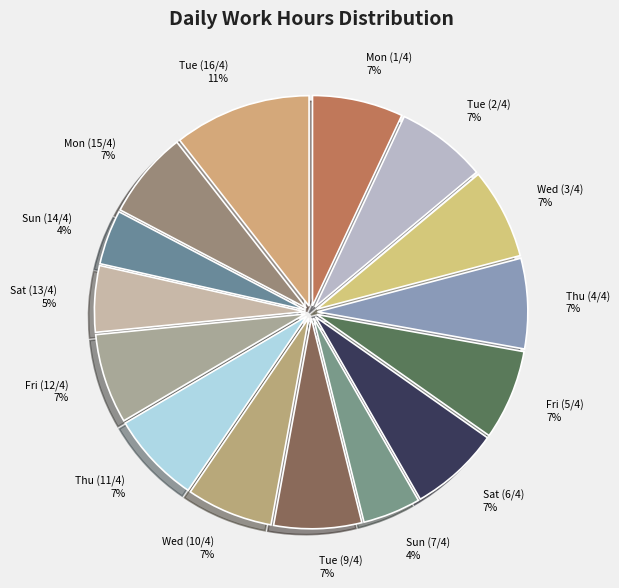

Count the number of slices in the pie.

15